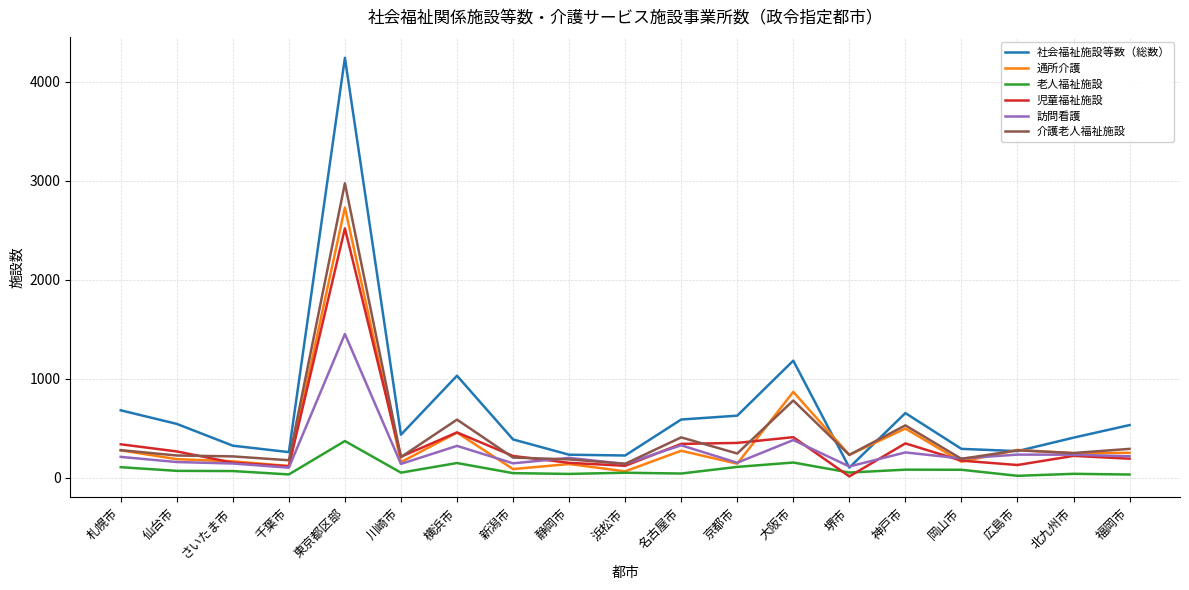

Where is 通所介護 nearest to the value 1397?

大阪市